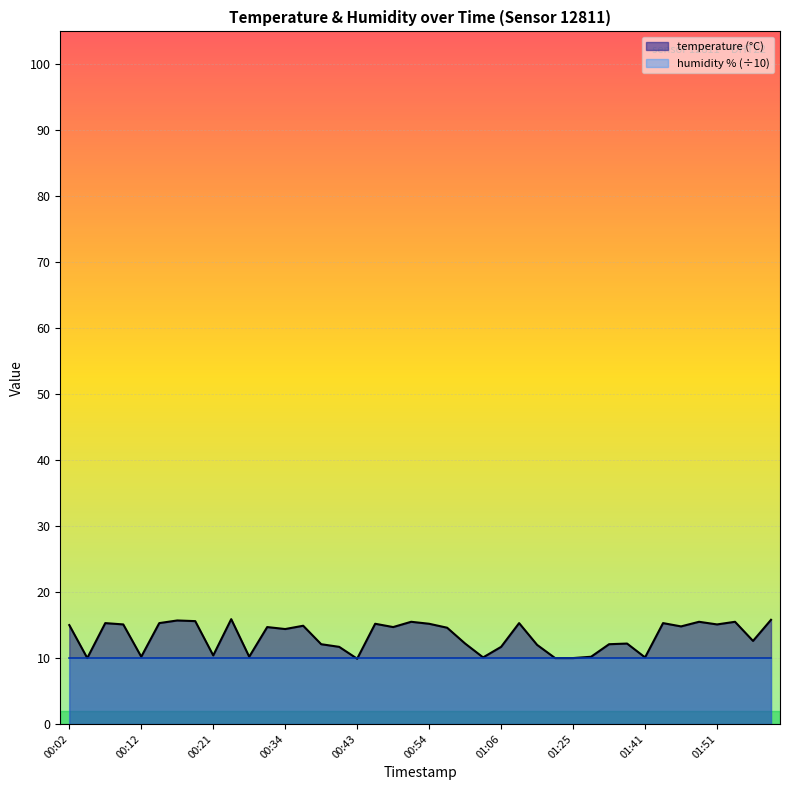

True or false: the data shows 10.2 at 00:12.

True